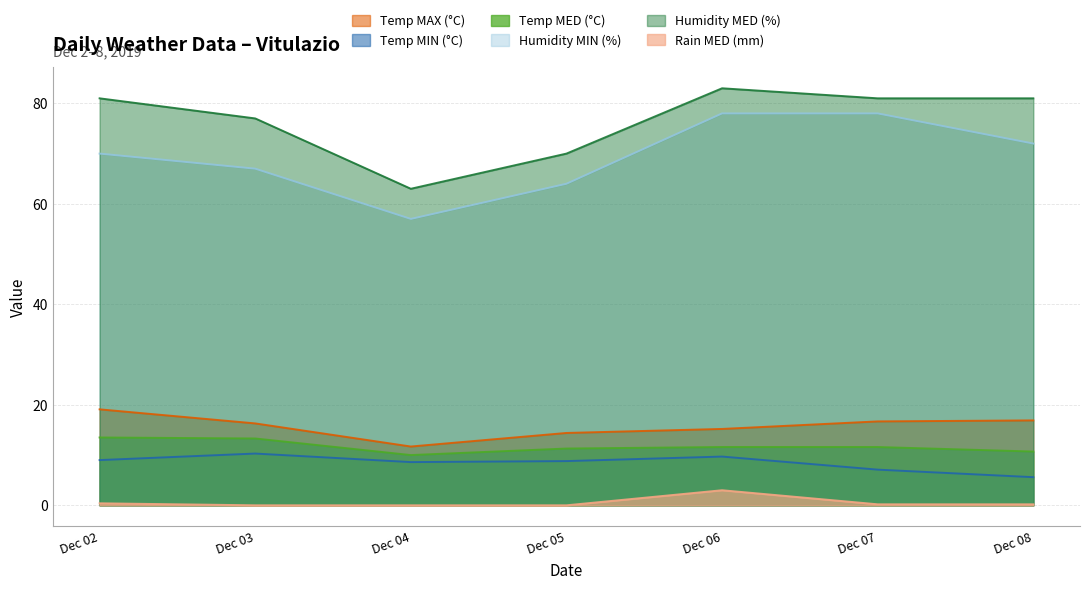

What is the total value across all series at Dec 04?

150.3